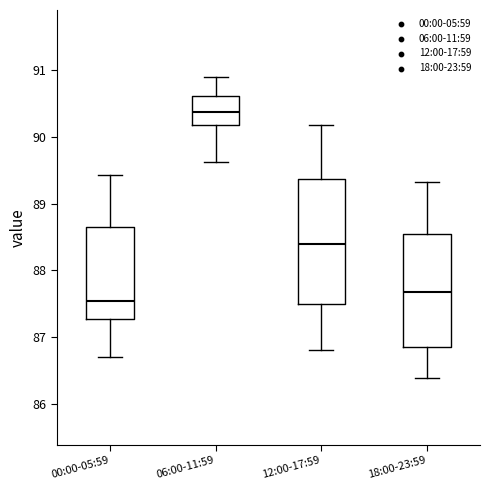

Which box's median line is the lowest?

00:00-05:59